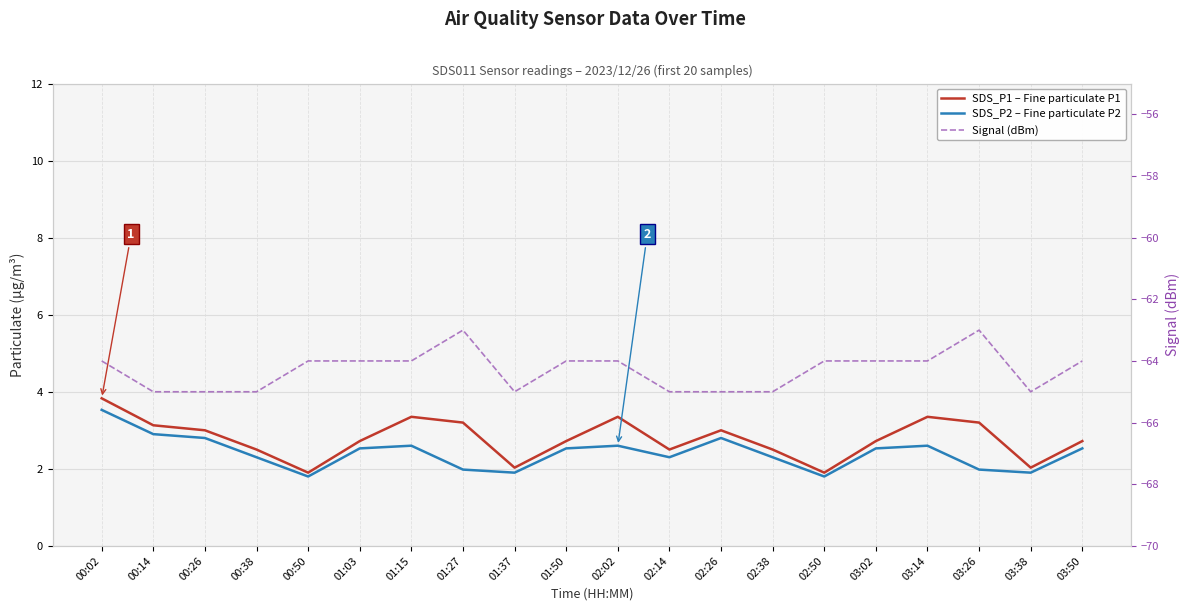

What is the maximum value shown in the chart?

3.8